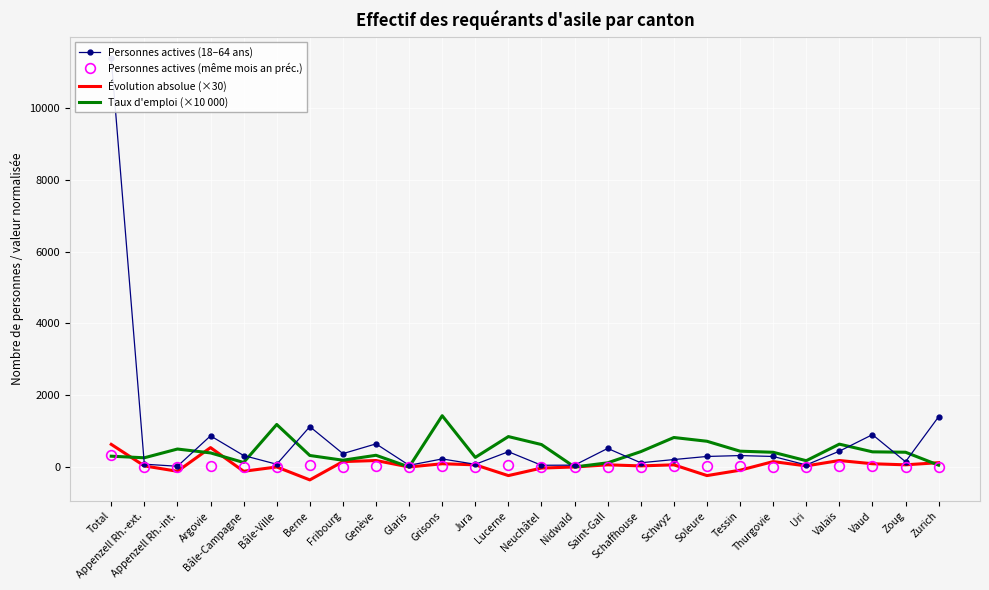

After their last crossing, which series has the higher values: Évolution absolue (×30) or Taux d'emploi (×10 000)?

Évolution absolue (×30)